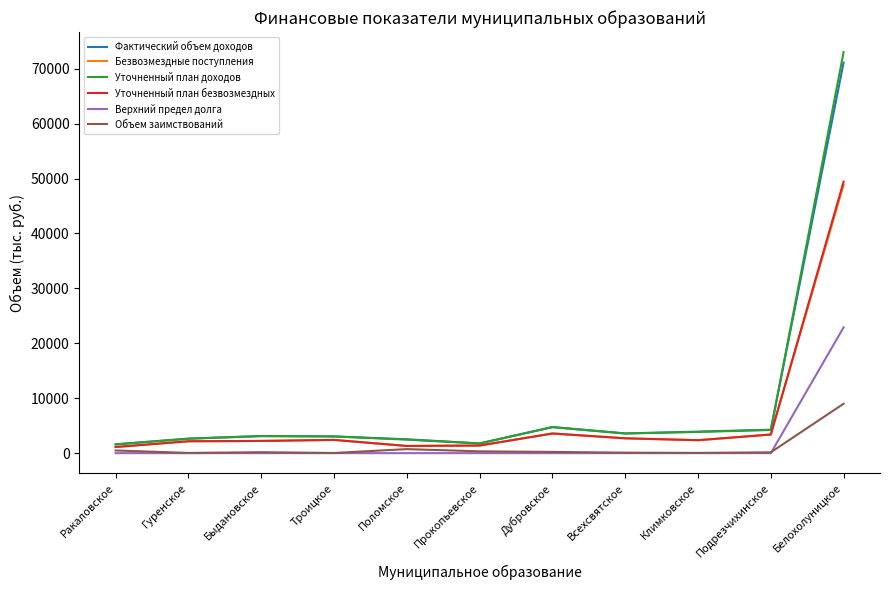

Between Прокопьевское and Климковское, which series saw the biggest shift?

Фактический объем доходов